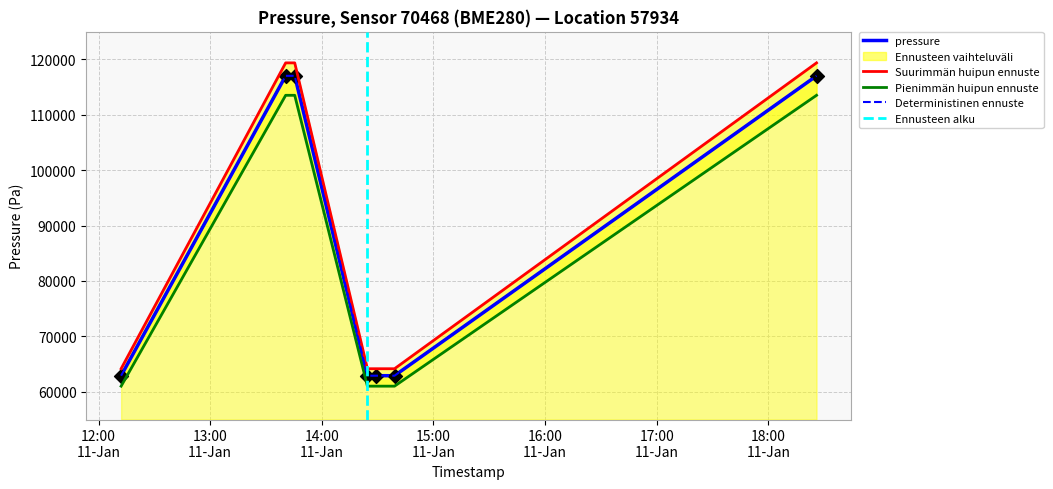

Which has a higher value, 2024-01-11T14:29:20 or 2024-01-11T13:40:33?

2024-01-11T13:40:33